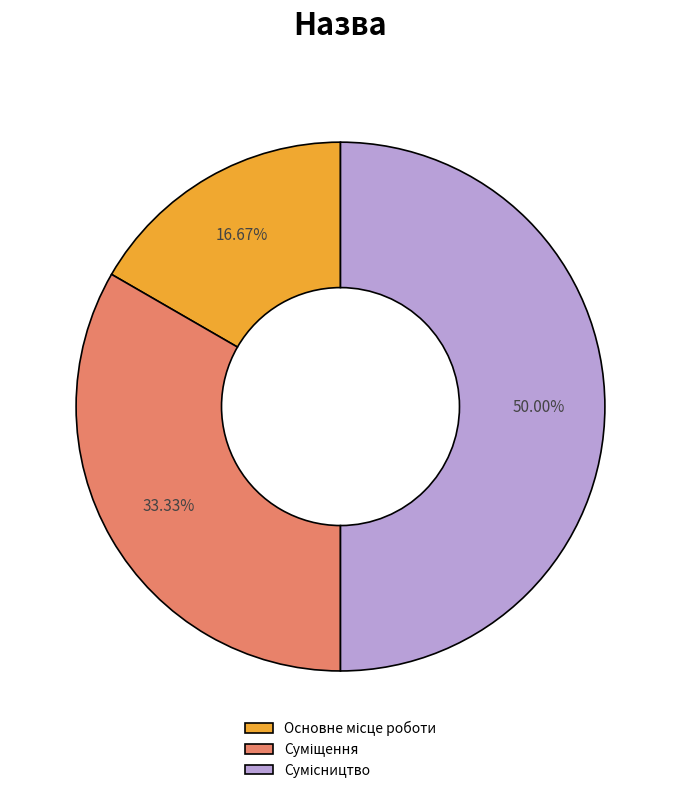

How many segments does this pie chart have?

3